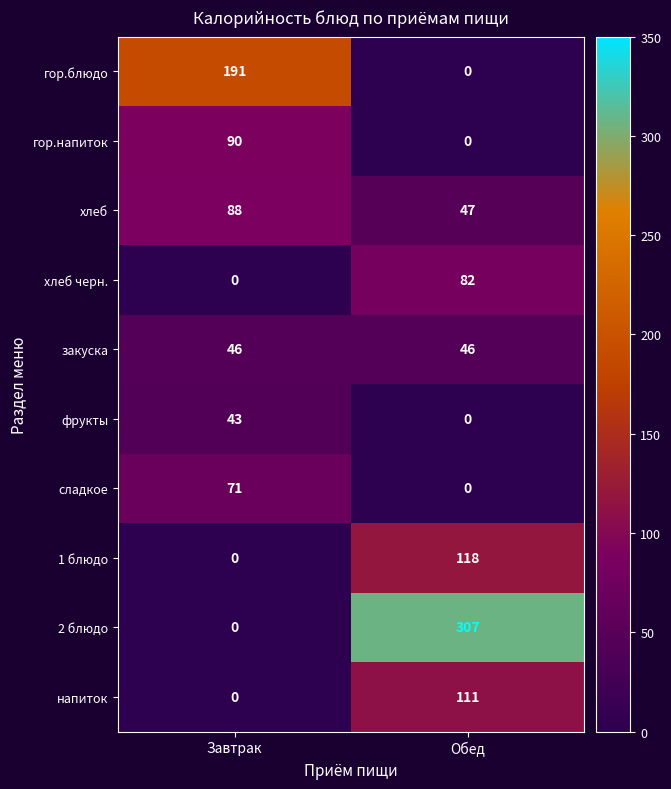

What is the spread (max minus min) of values at Обед?

307